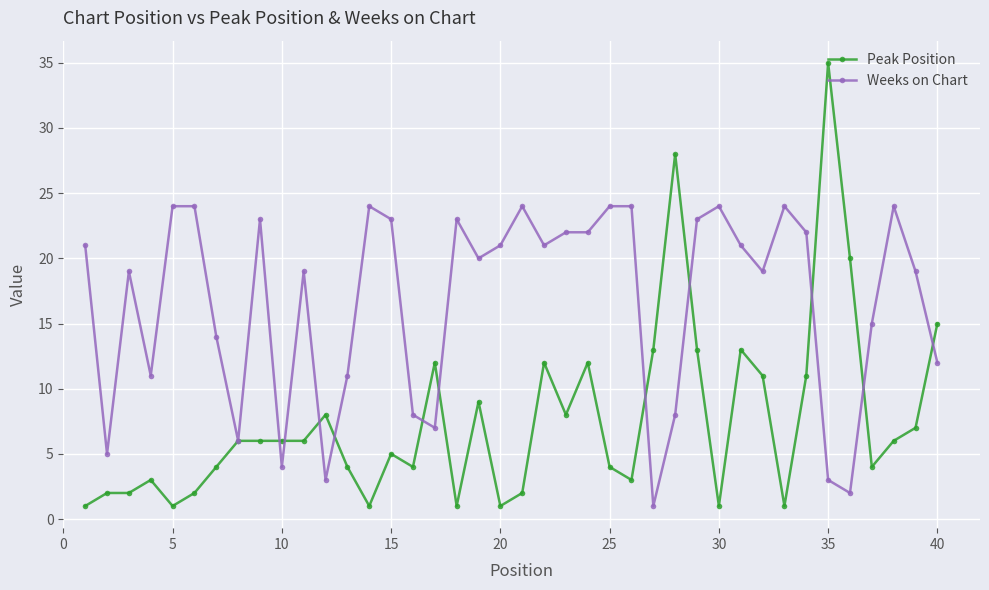

What is the maximum value for Weeks on Chart?

24